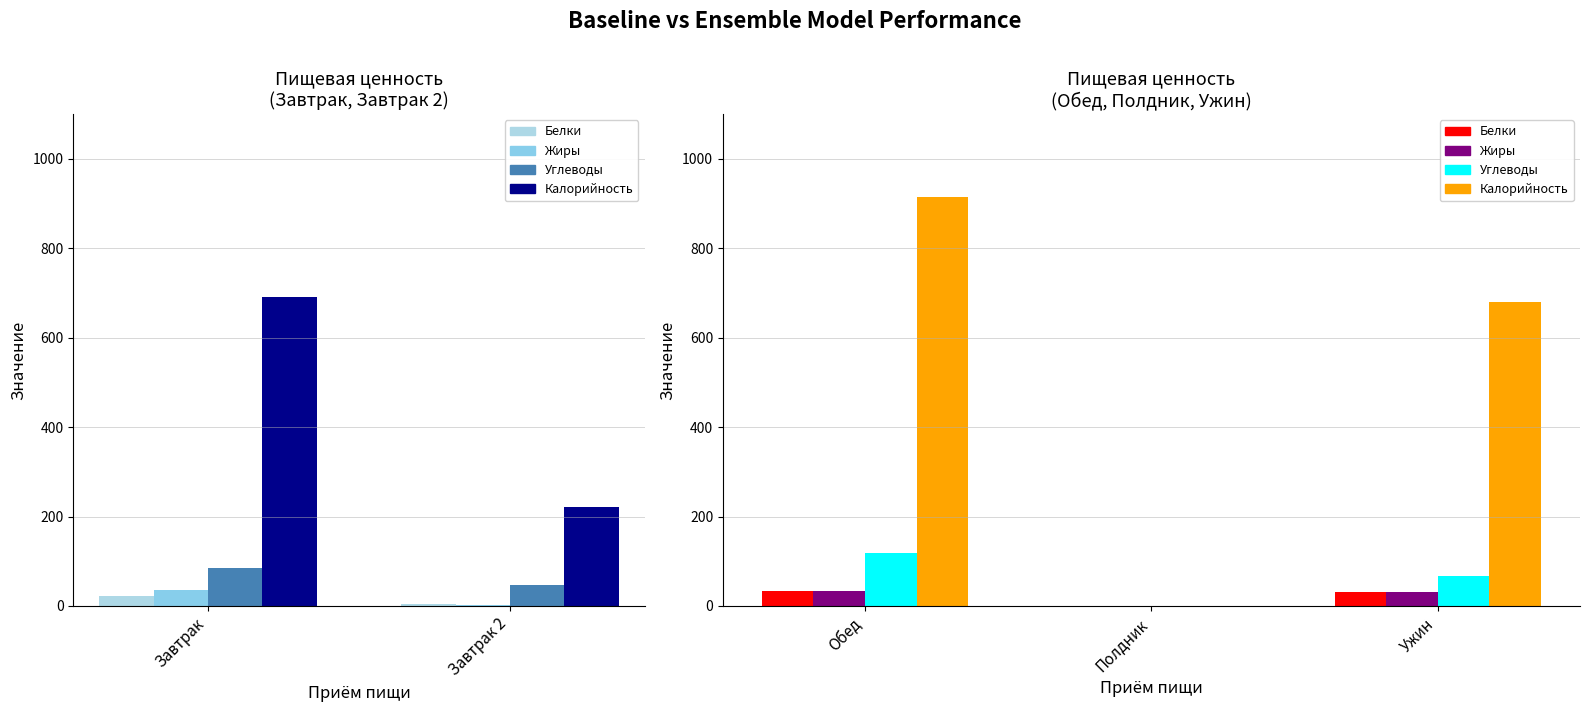

How many values in Белки are above zero?

2